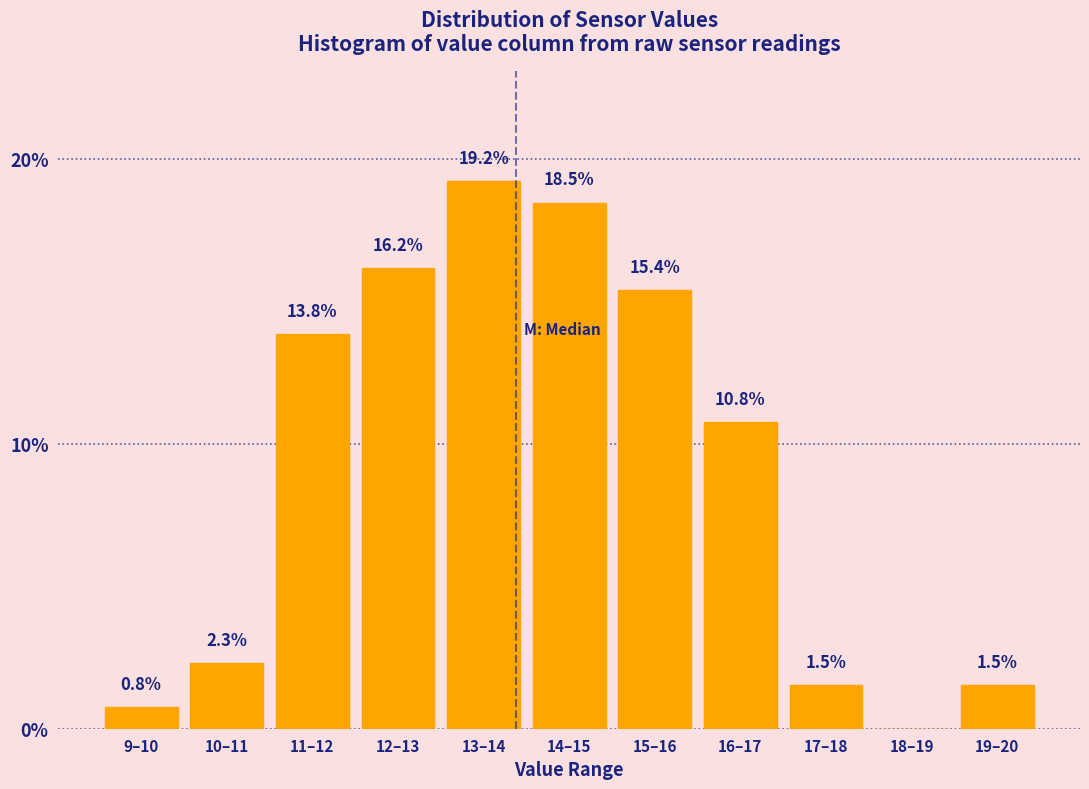

Reading left to right, list all the values displayed in this chart.

9–10=0.8	10–11=2.3	11–12=13.8	12–13=16.2	13–14=19.2	14–15=18.5	15–16=15.4	16–17=10.8	17–18=1.5	18–19=0.0	19–20=1.5